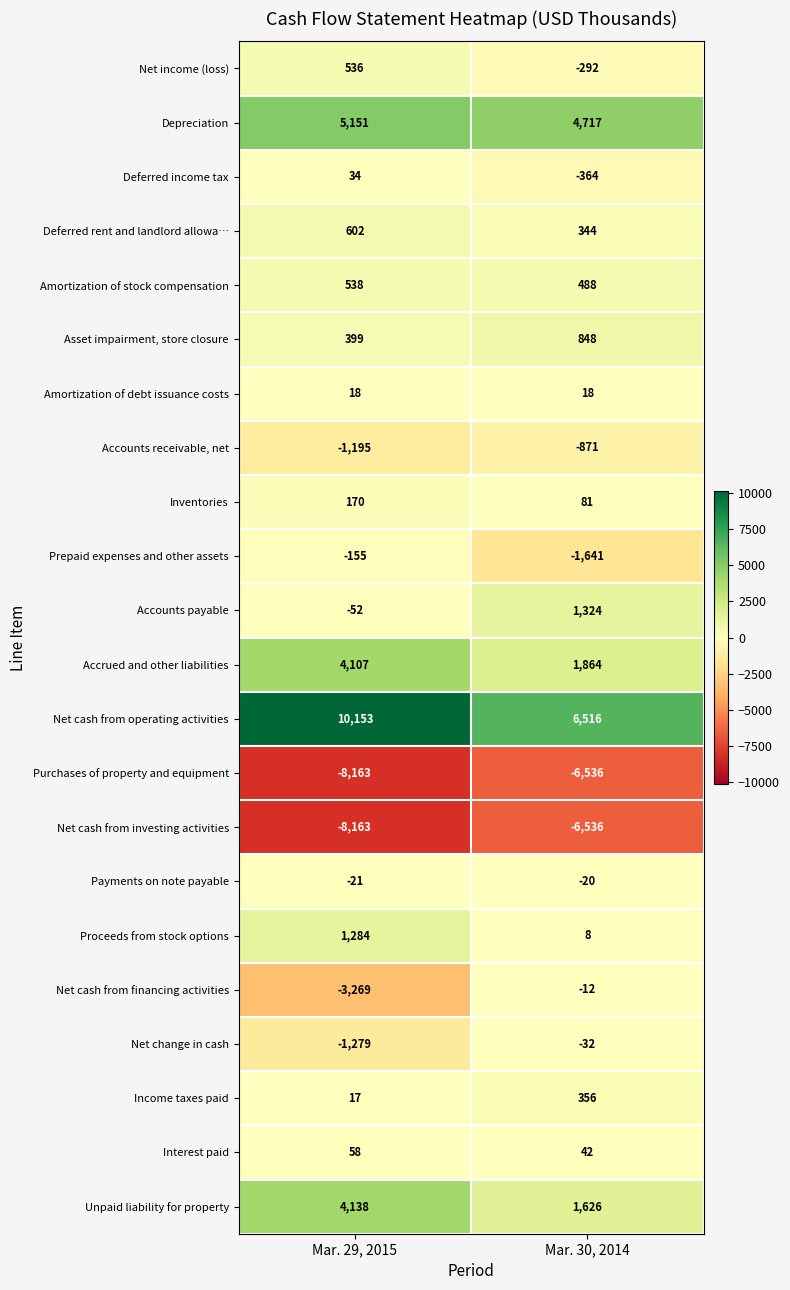

Which category has the highest value across all series?

Mar. 29, 2015